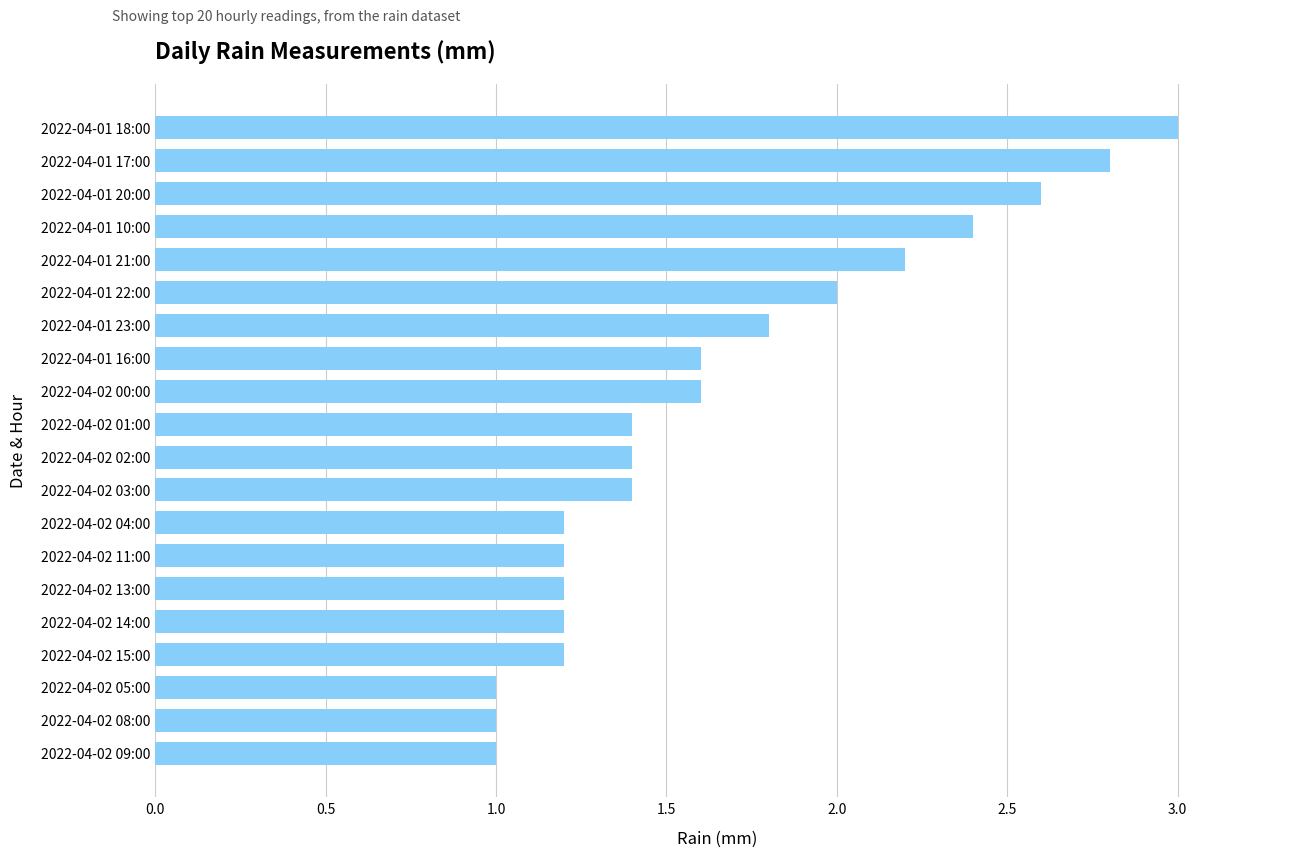

What position from the top is 2022-04-01 18:00?

1